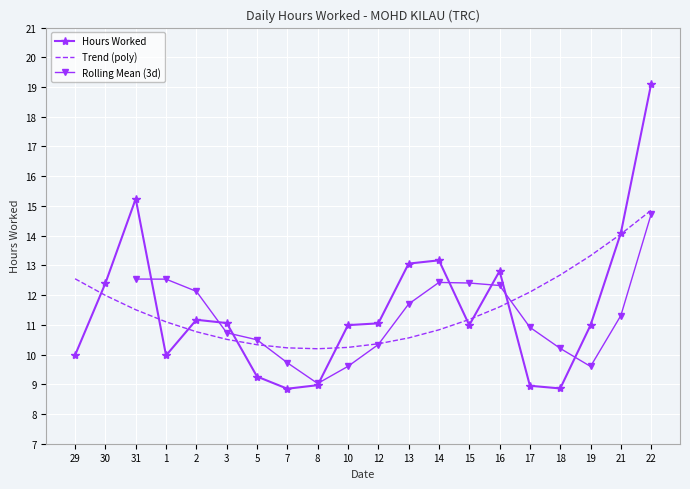

What is the smallest value displayed?

8.8